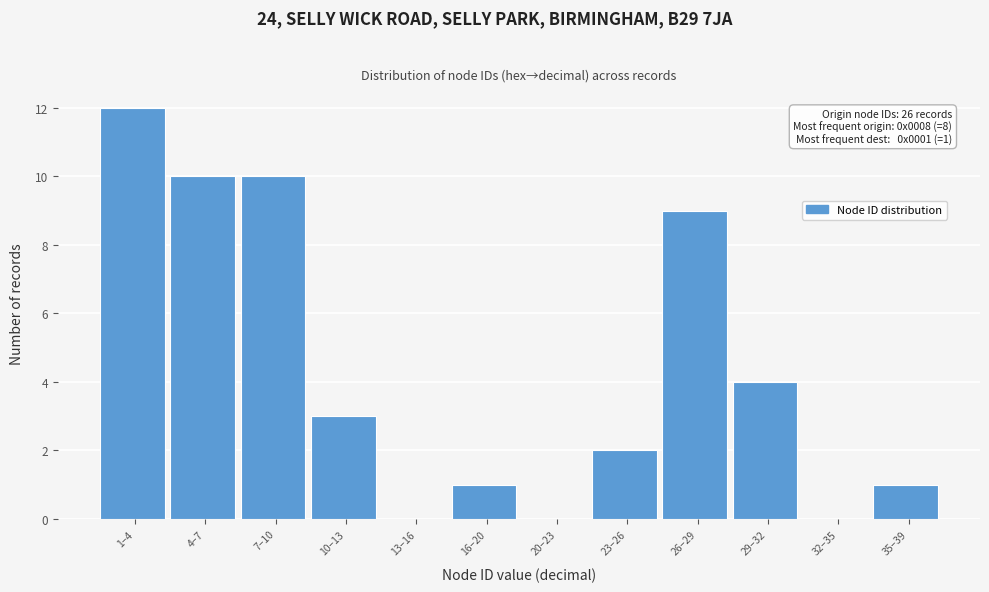

Reading left to right, extract all data points from this chart.

1–4=12	4–7=10	7–10=10	10–13=3	13–16=0	16–20=1	20–23=0	23–26=2	26–29=9	29–32=4	32–35=0	35–39=1